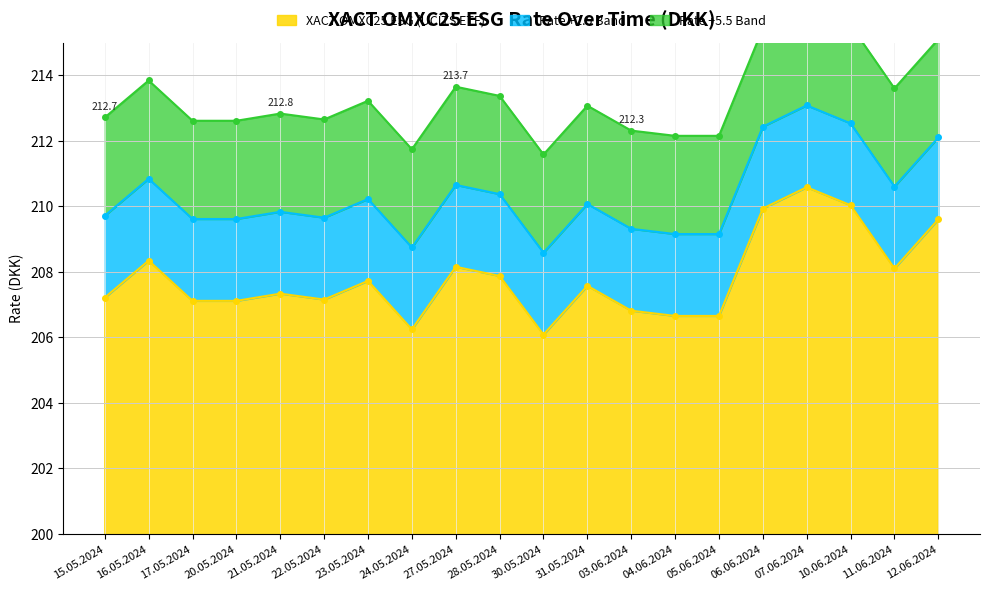

Read the value at 07.06.2024.

210.6